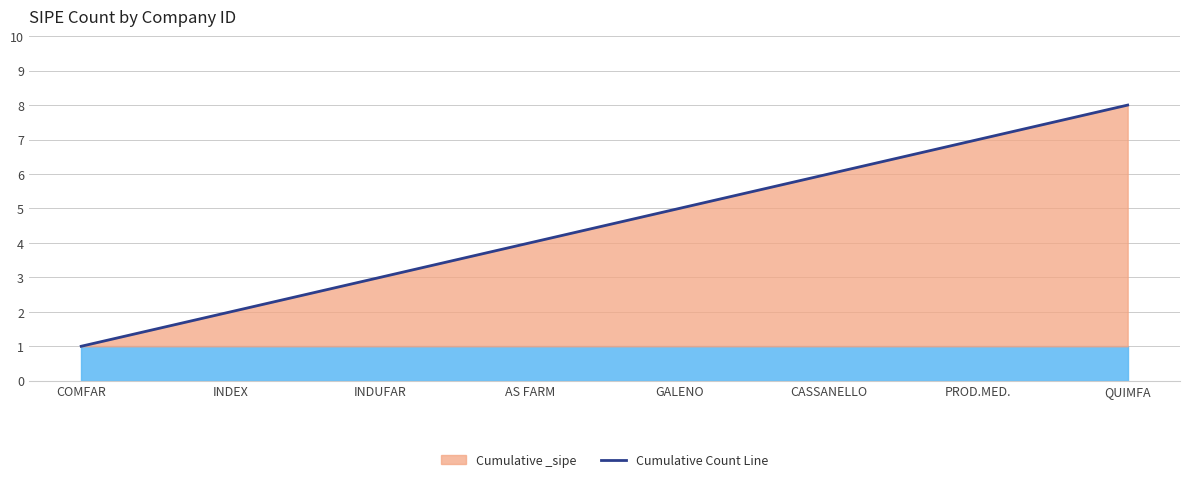

What is the approximate value at INDEX?

2